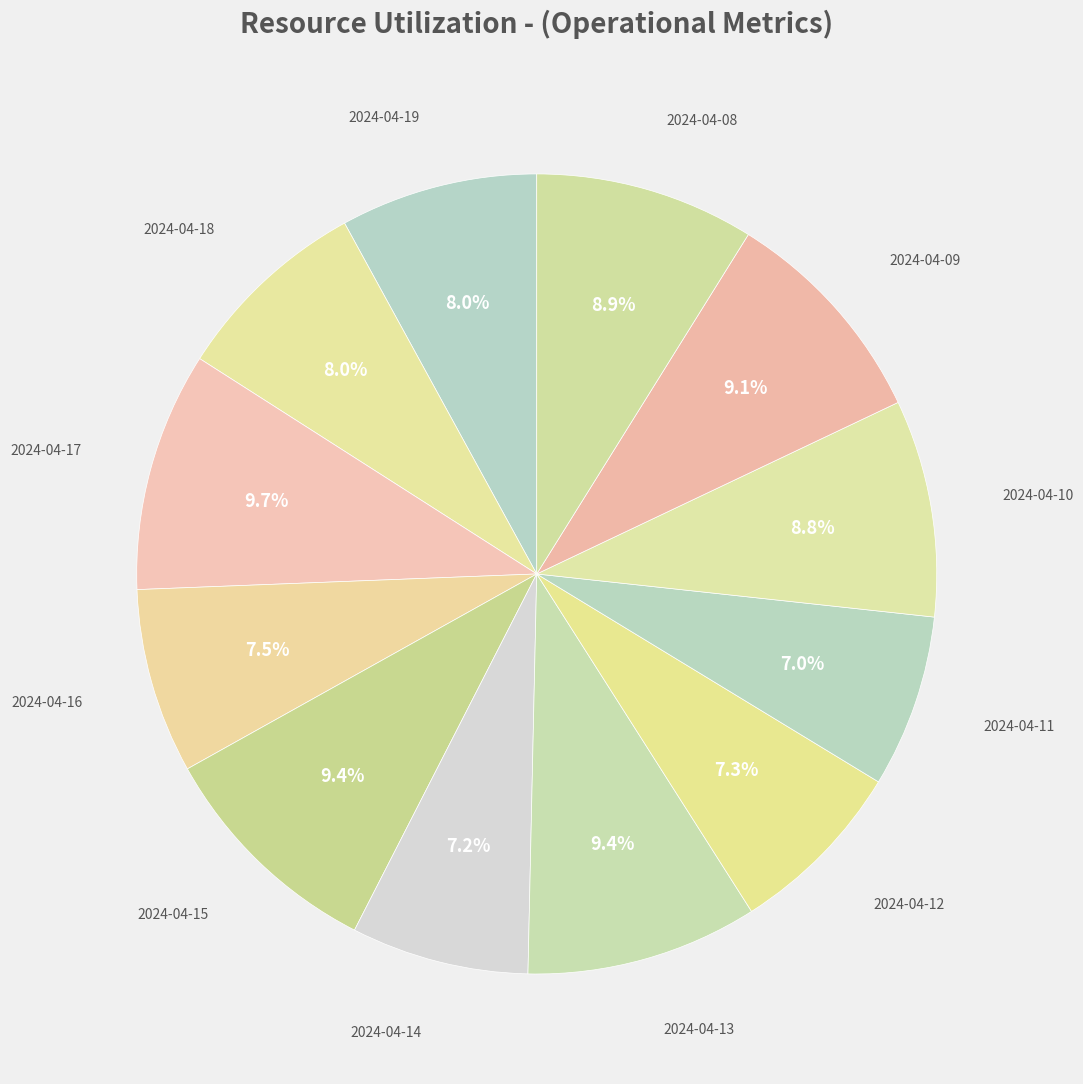

How many segments does this pie chart have?

12